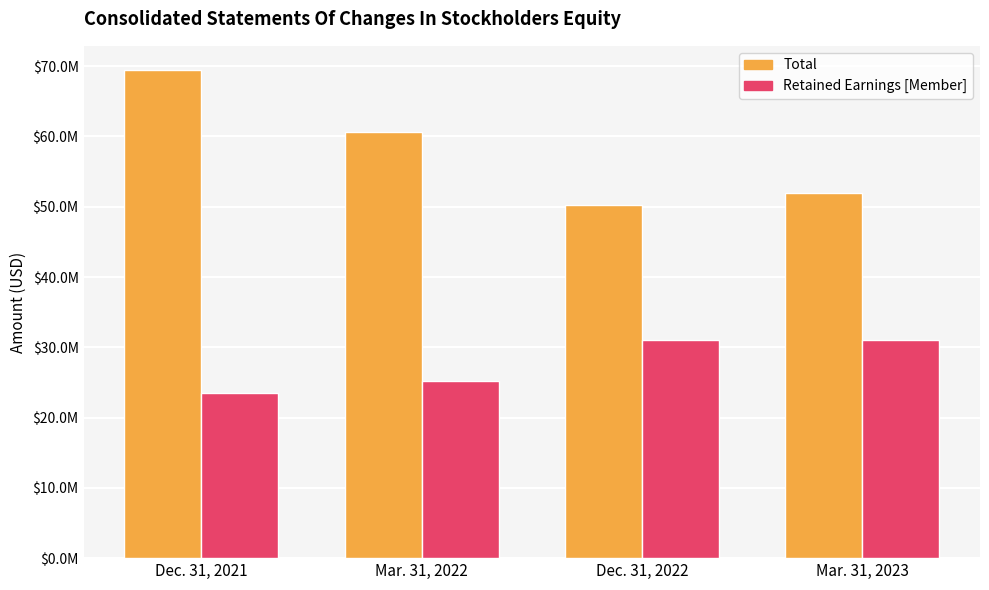

Are the bars grouped side by side (vs. stacked)?

Yes